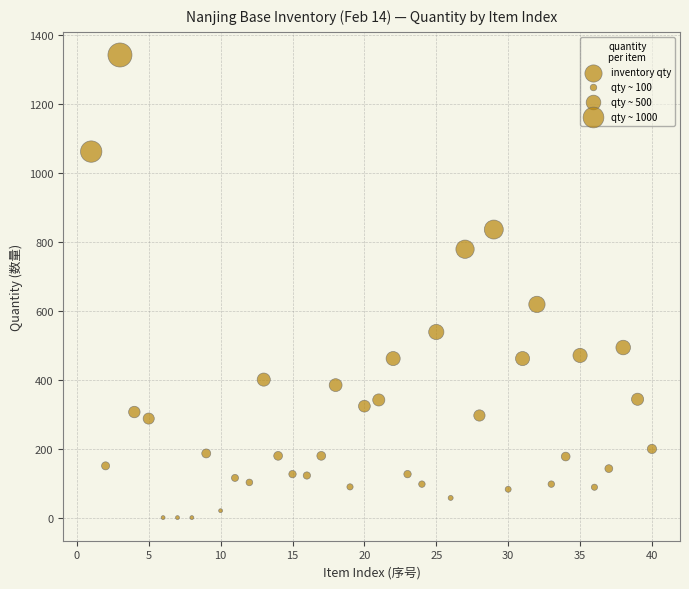

What Y value in the scatter plot is closest to 671?

619